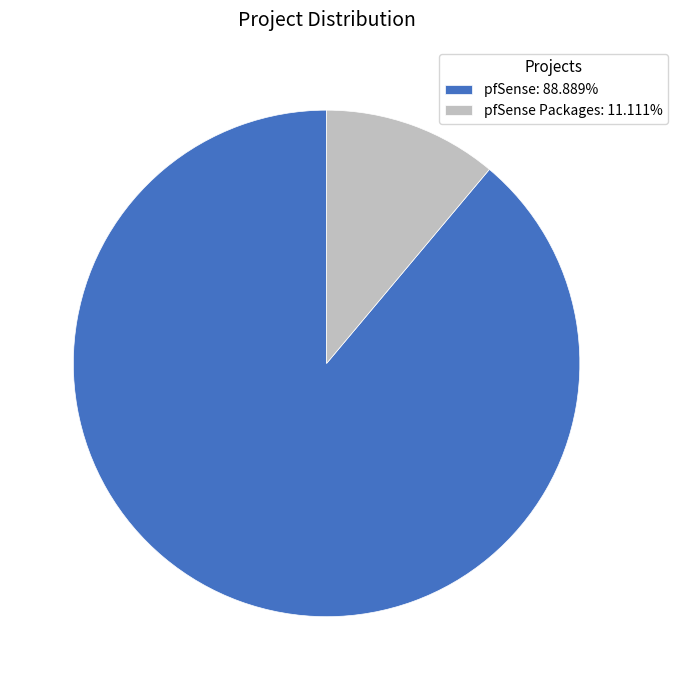

Approximately how many times larger is the value at pfSense: 88.889% compared to pfSense Packages: 11.111%?

8.0